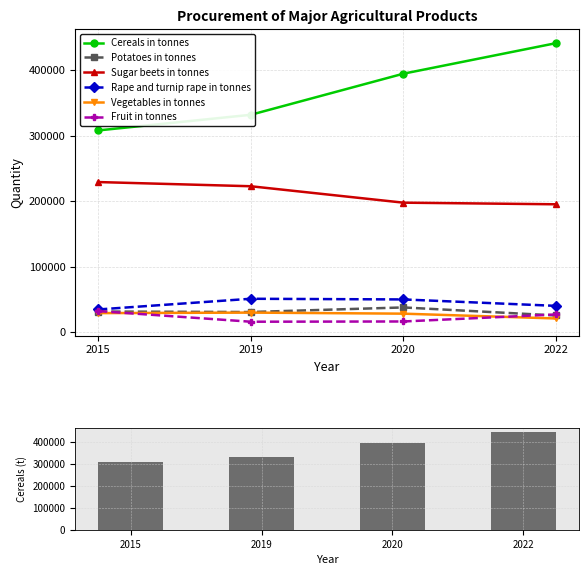

At 2015, list the series in order from largest to smallest.

Cereals in tonnes, Sugar beets in tonnes, Rape and turnip rape in tonnes, Fruit in tonnes, Potatoes in tonnes, Vegetables in tonnes